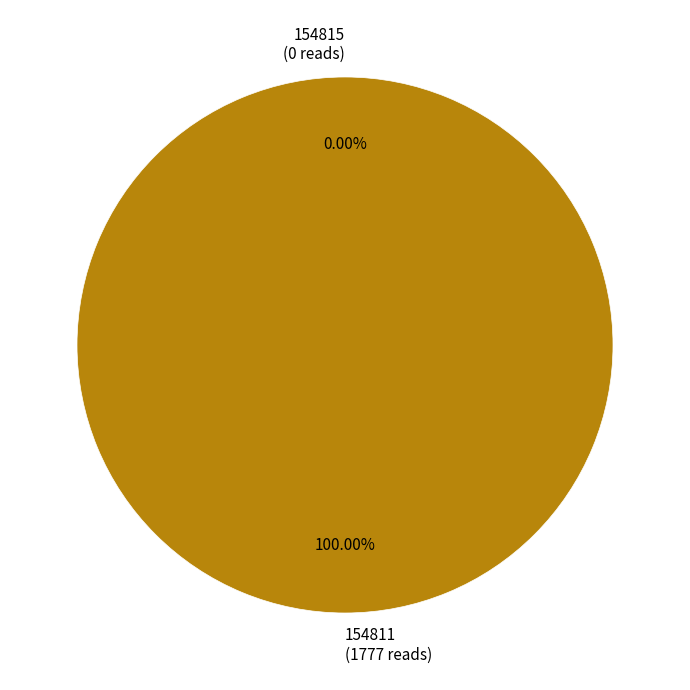

Between 154815 and 154811, which is larger?

154811